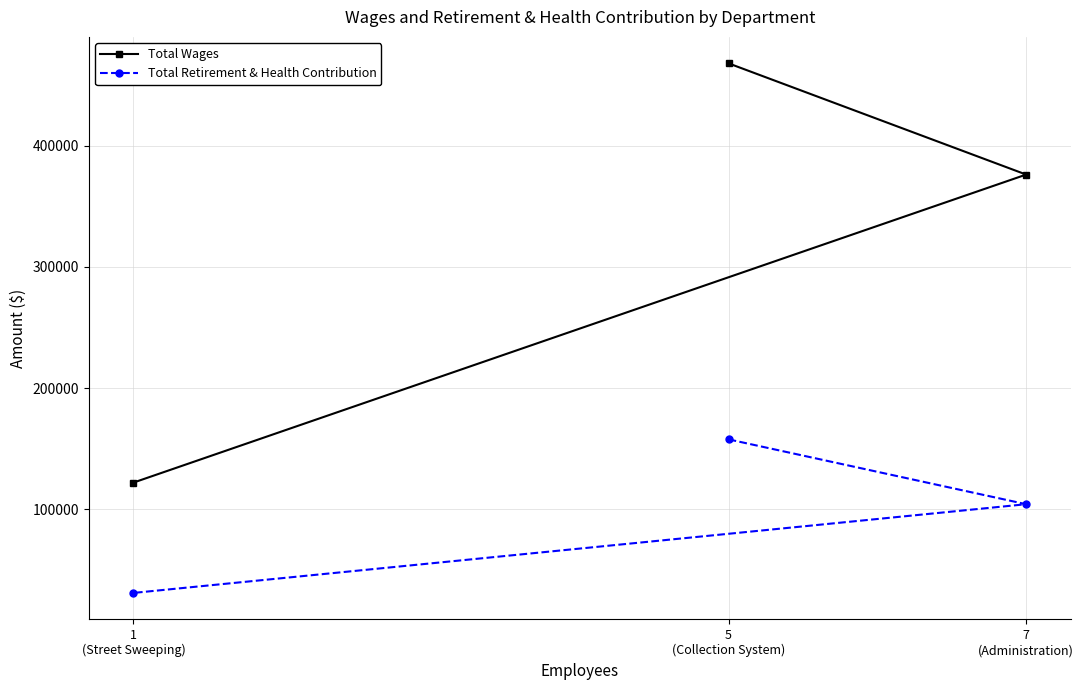

Between 7
(Administration) and 1
(Street Sweeping), which series saw the biggest shift?

Total Wages